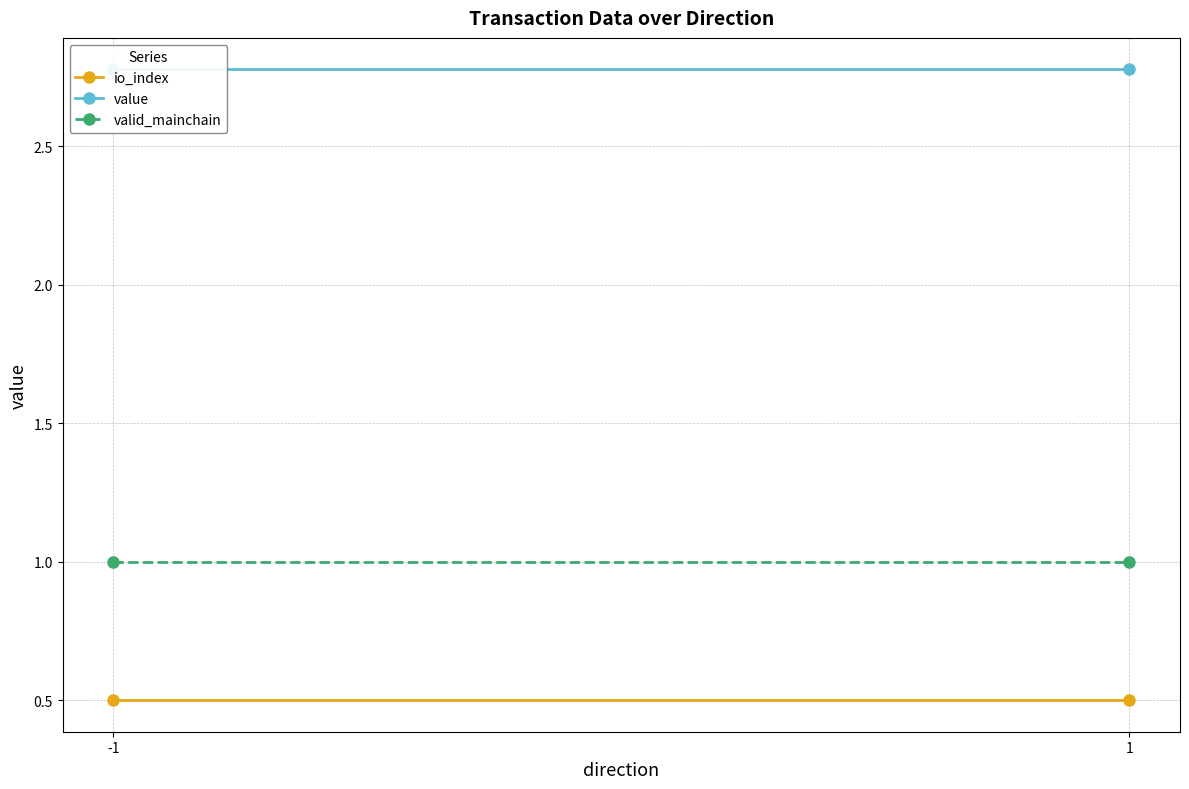

What is the value of the io_index point at the 2nd from the left?

0.5